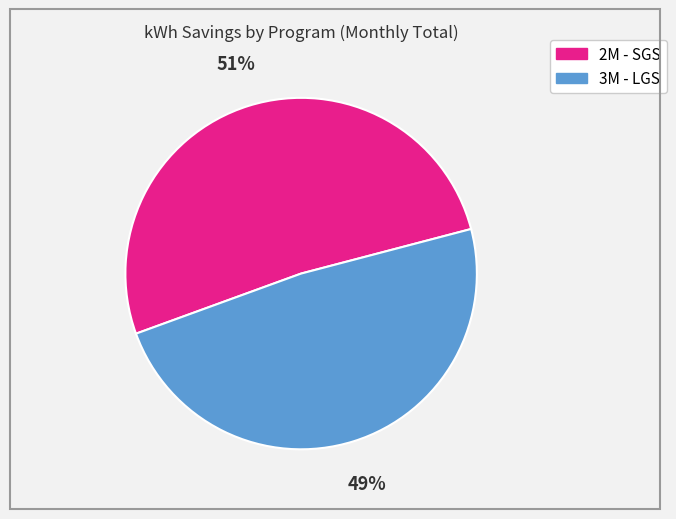

Does any single category account for the majority?

Yes